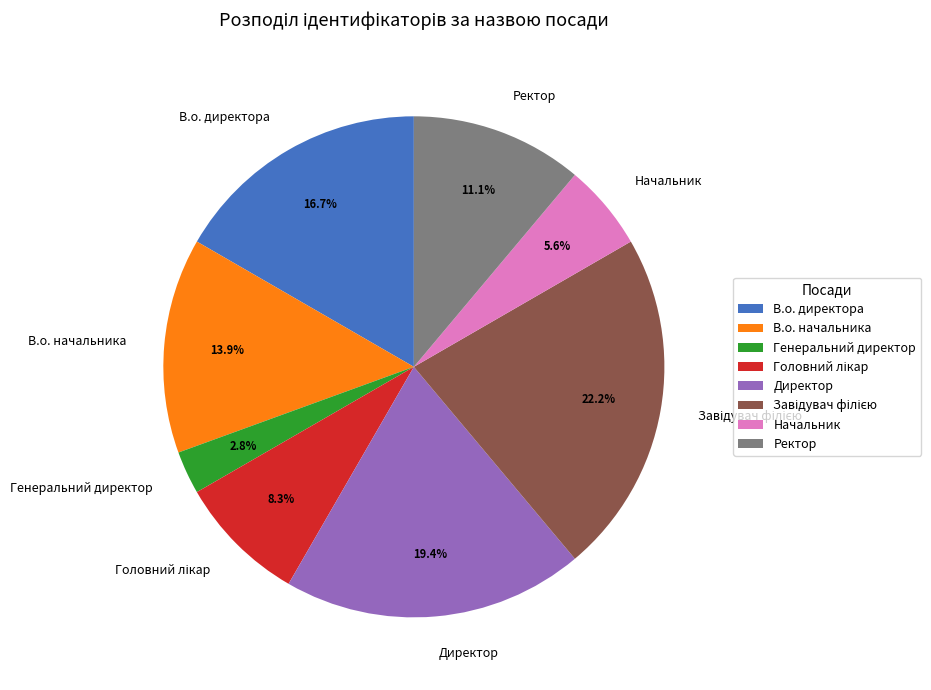

What percentage is the Генеральний директор slice, to the nearest percent?

3%